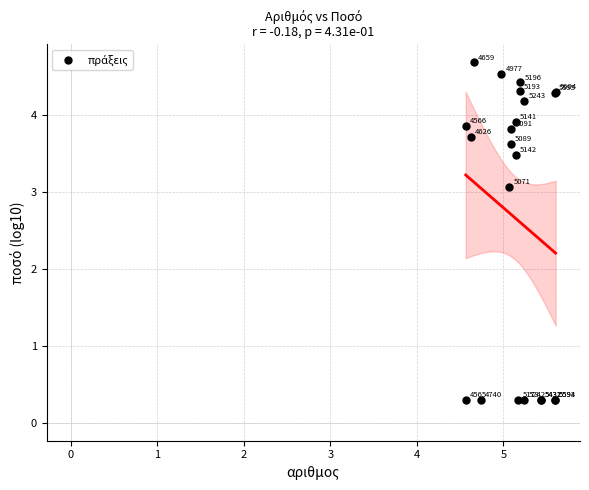

What Y value in the scatter plot is closest to 2?

3.1